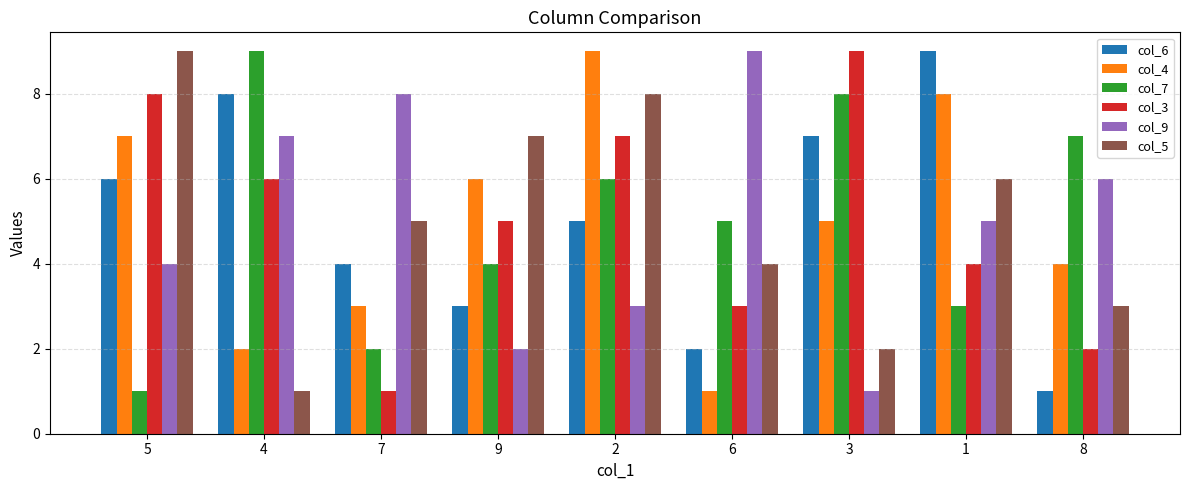

What is the total value across all series at 7?

23